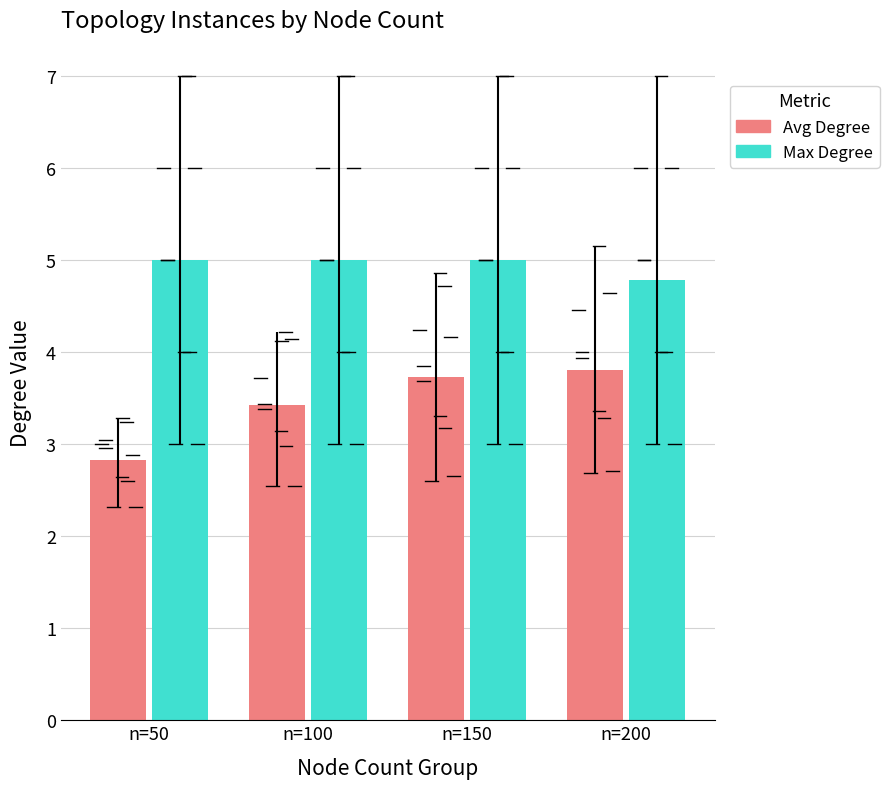

What is the smallest value displayed?

2.8